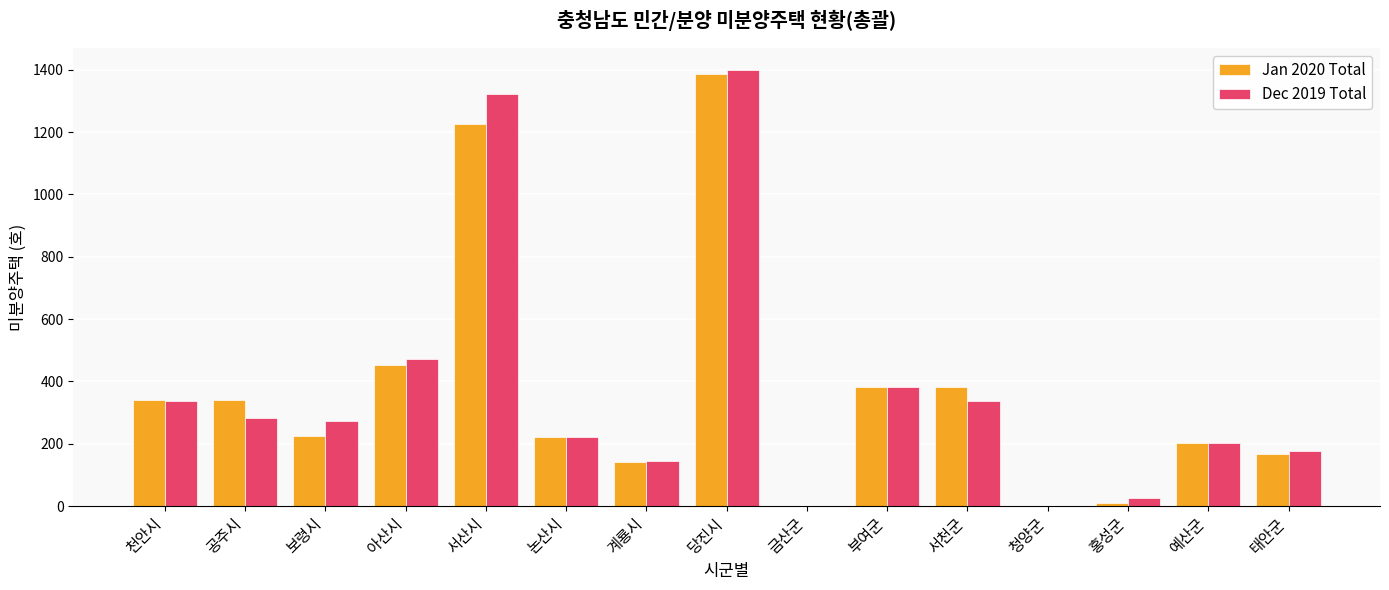

Is the value of Jan 2020 Total at 아산시 greater than the value of Dec 2019 Total at 당진시?

No